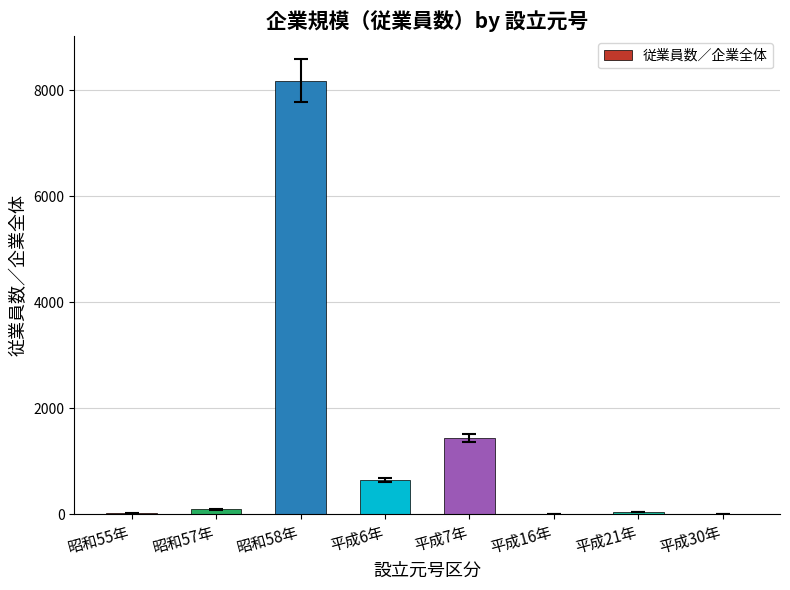

What is the sum of all values?

10389